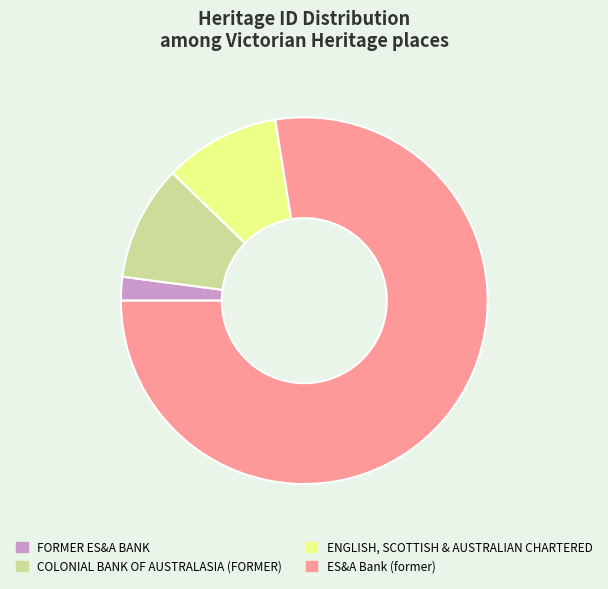

Which slice represents more than half of the pie?

ES&A Bank (former)